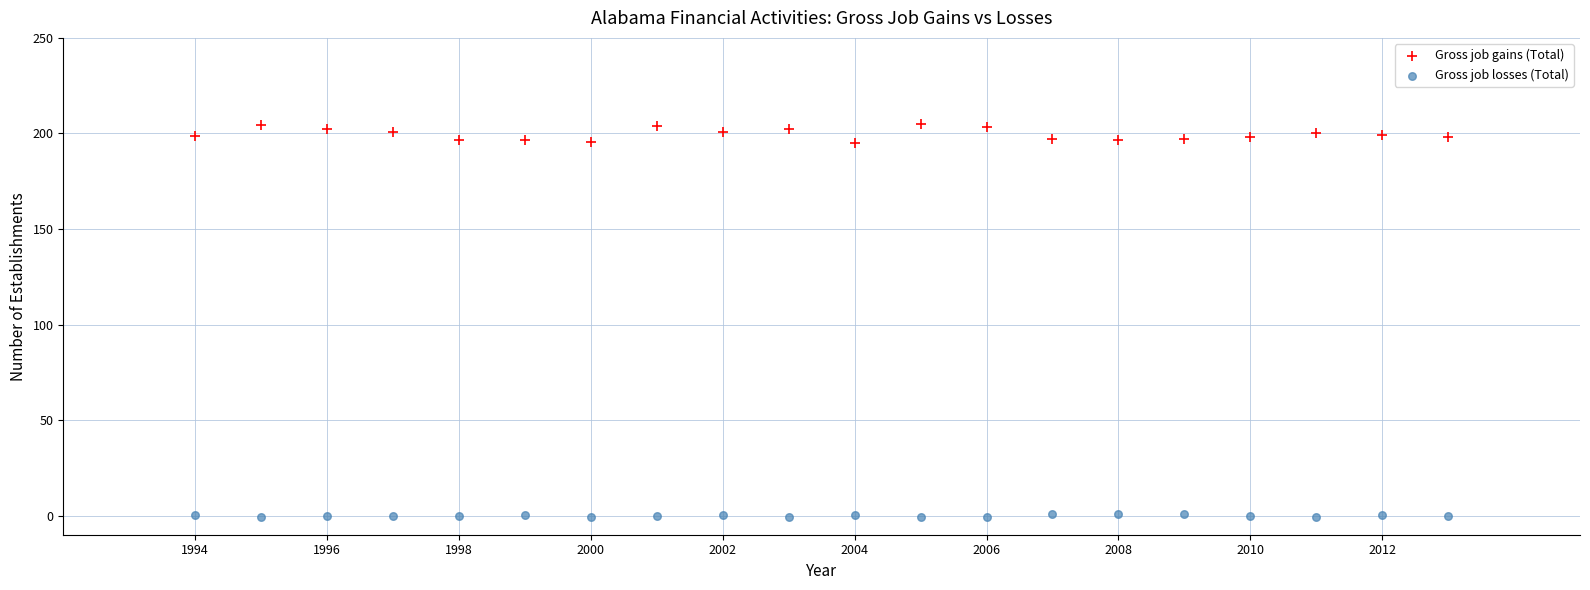

Which series contains the highest Y value?

Gross job gains (Total)